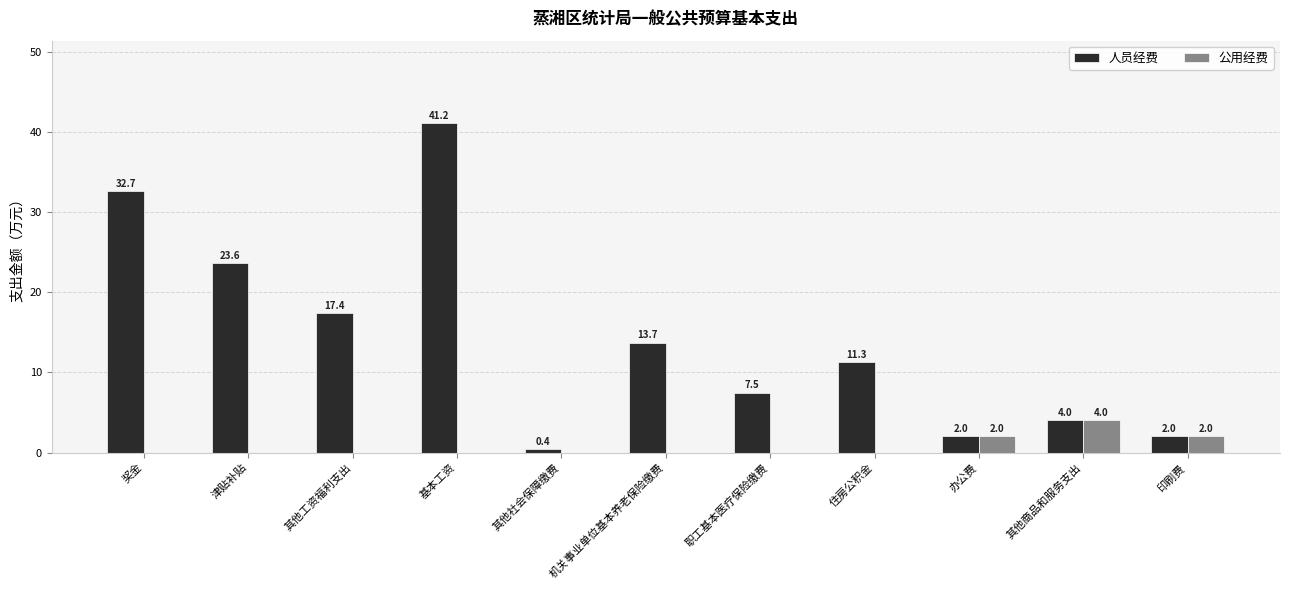

What is the total value across all series at 住房公积金?

11.3